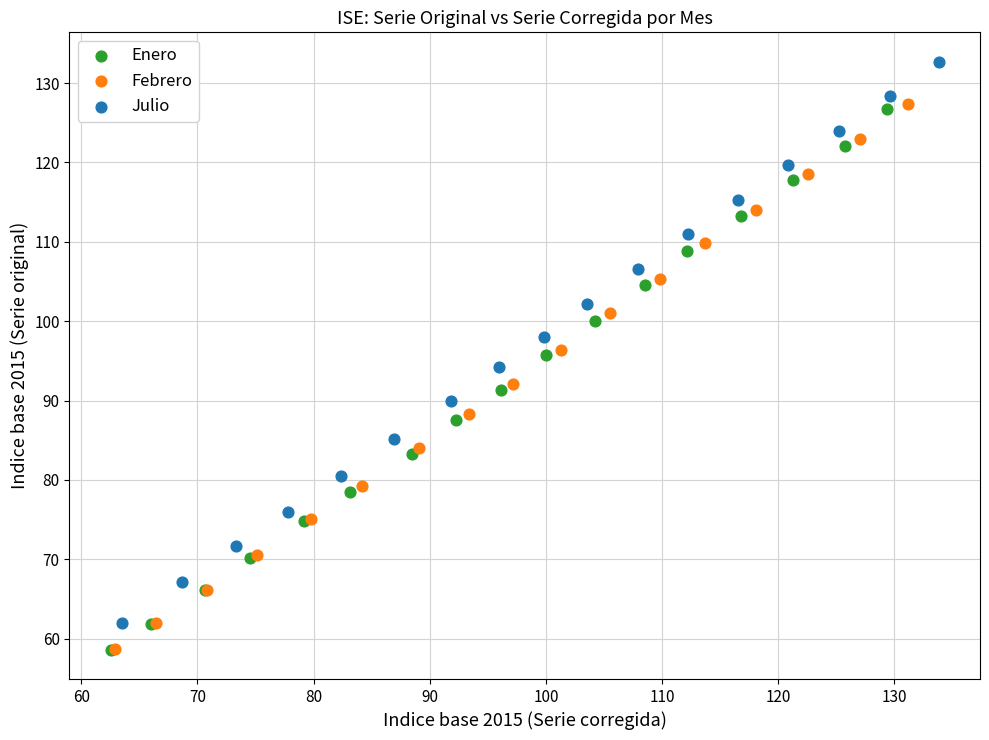

Which series has the largest Y range (max minus min)?

Julio